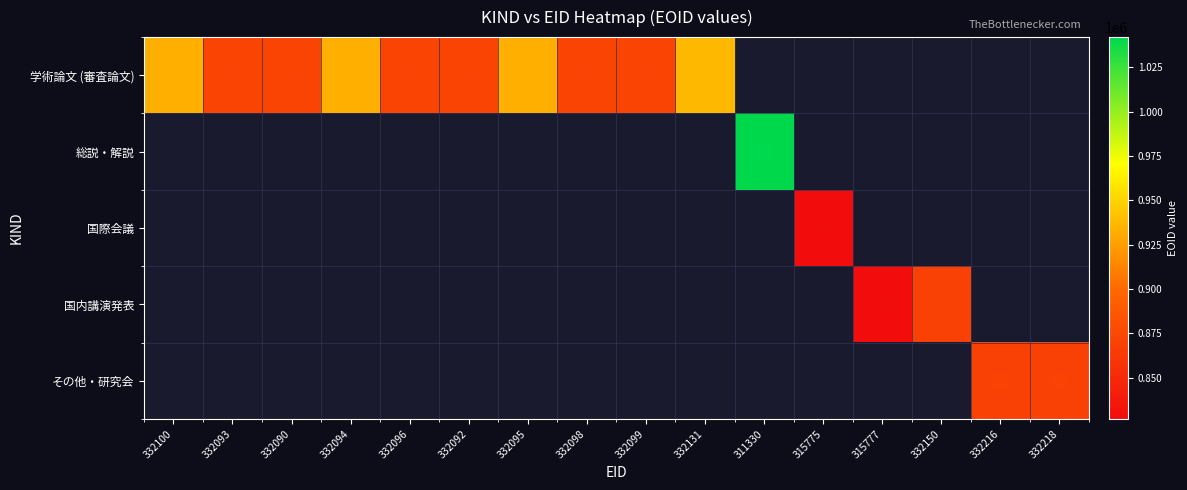

Which series has the largest range (max minus min)?

学術論文 (審査論文)